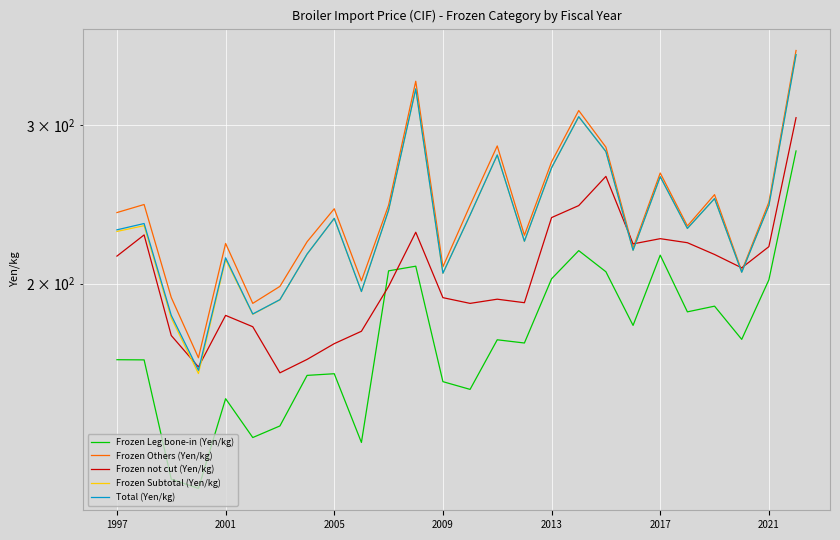

True or false: Frozen Subtotal (Yen/kg) has more than 1 interior local peaks.

True